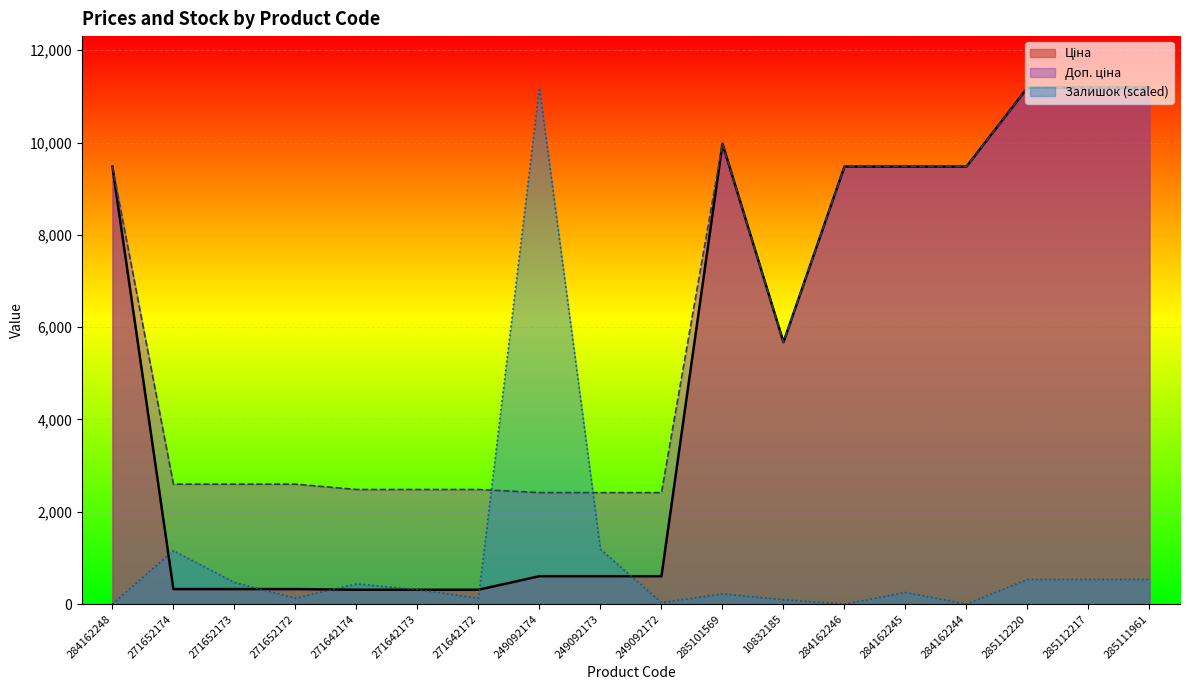

Is it true that Залишок equals 531.3 at 285112217?

True